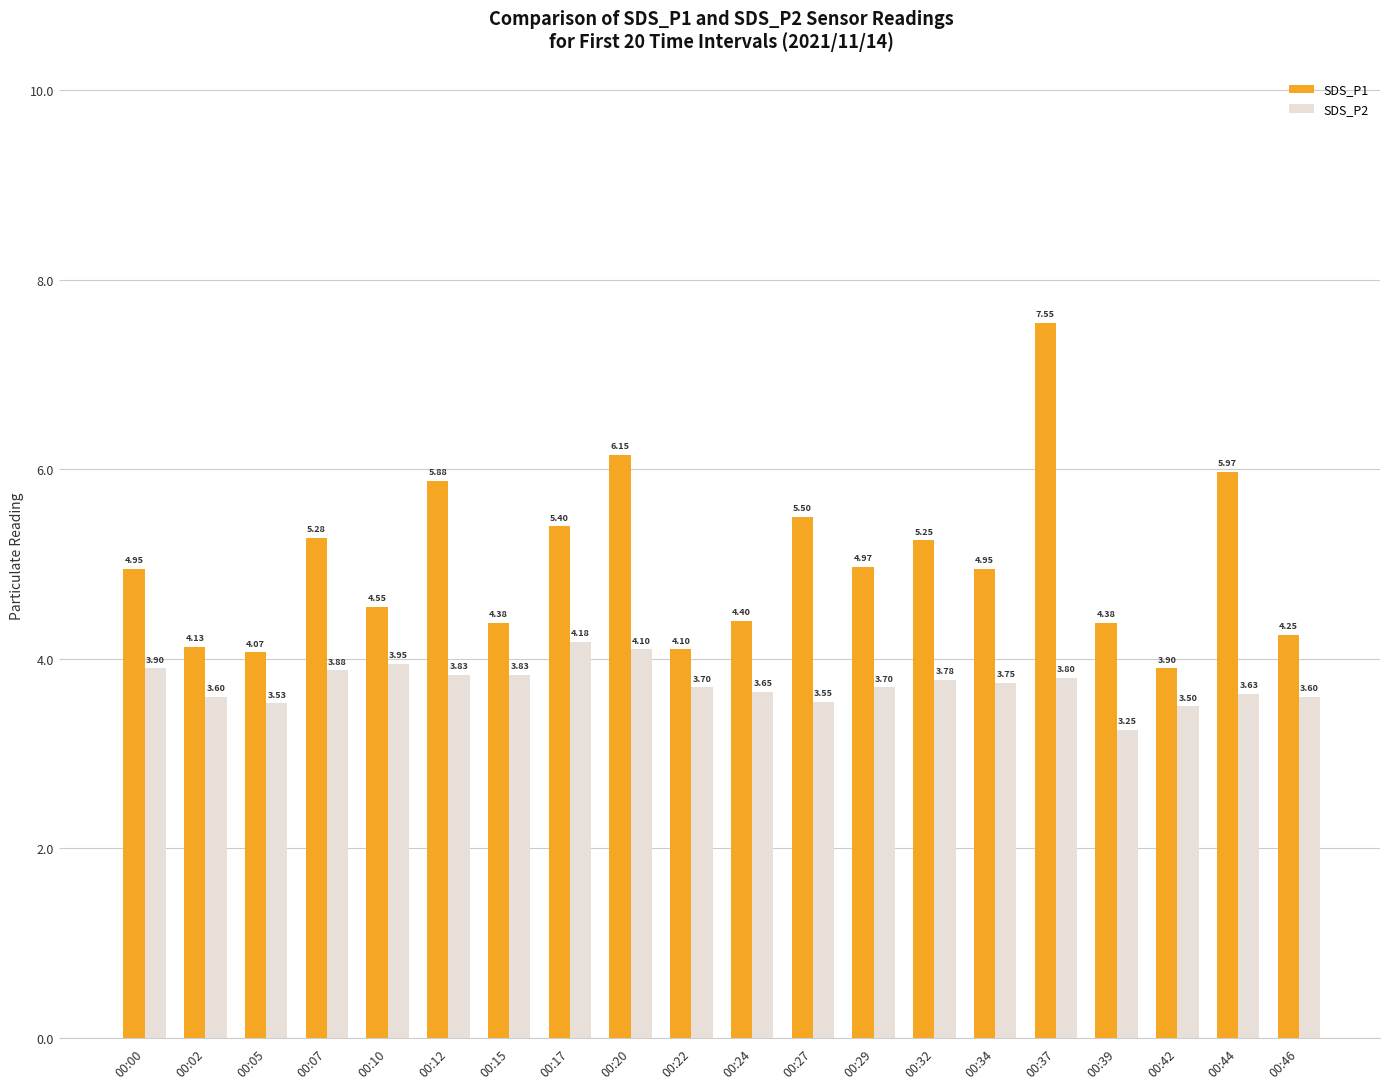

Which series has the widest spread of values?

SDS_P1